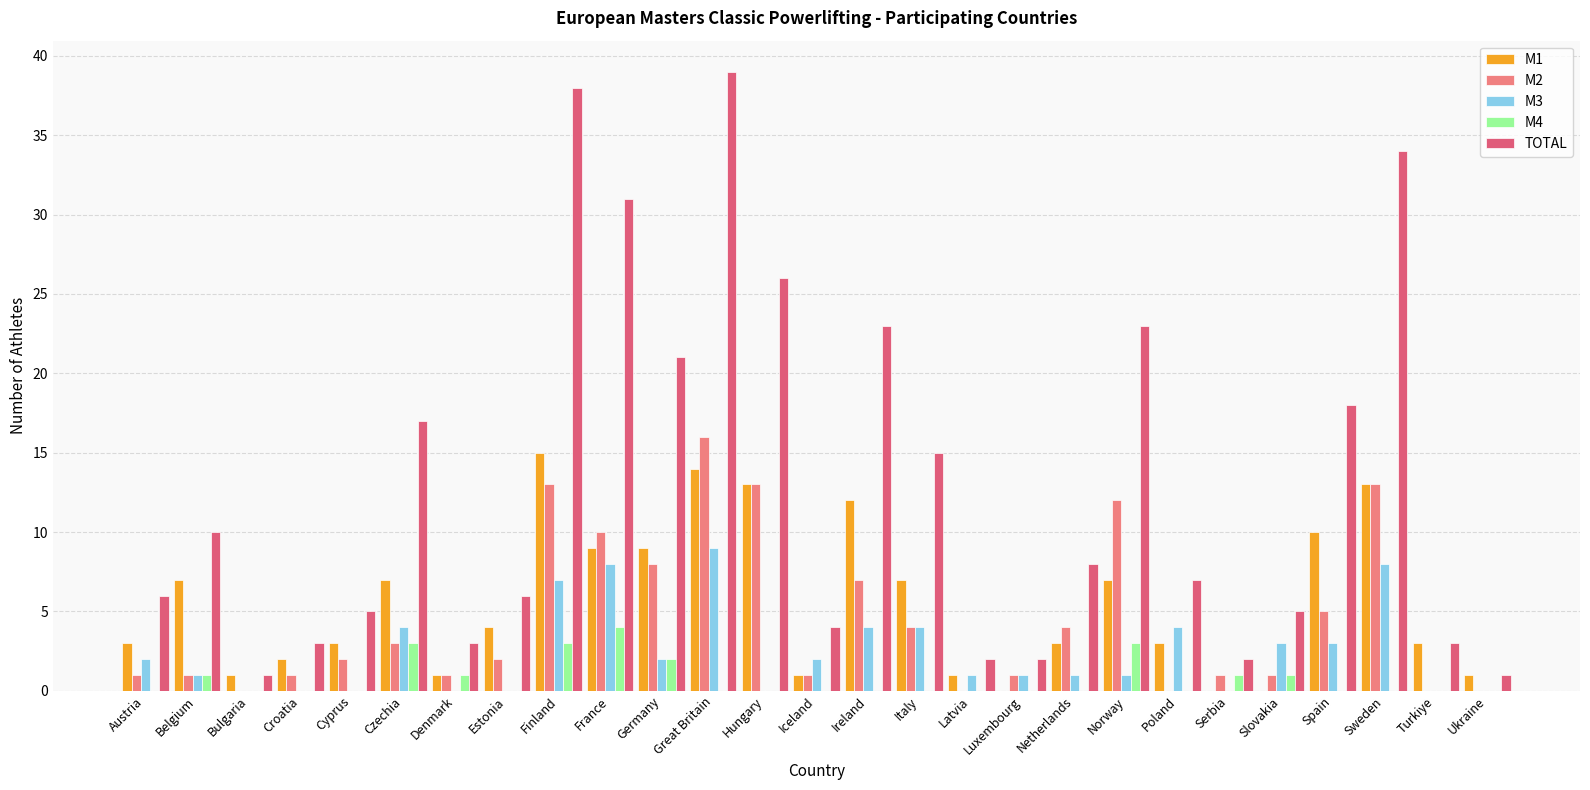

The M4 series shows 1 at Finland. True or false?

False